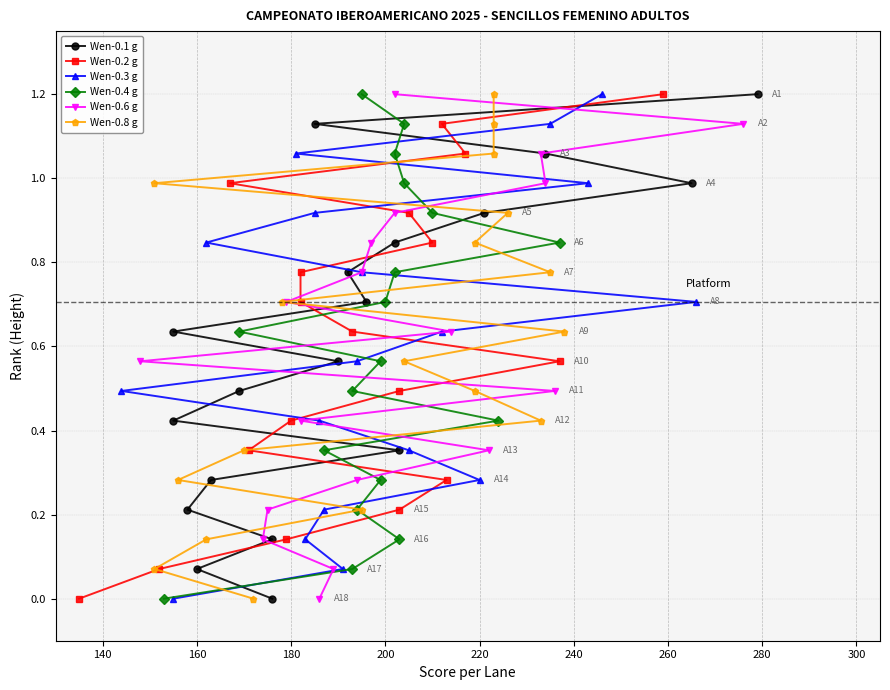

How many values in the Wen-0.3 g series exceed 0?

17